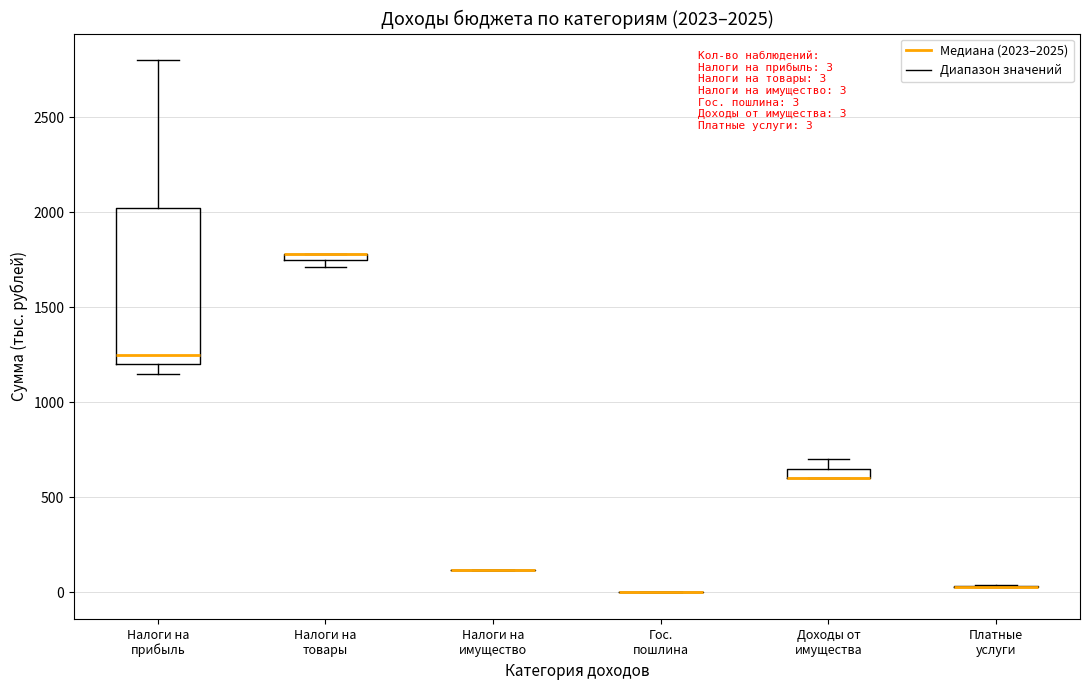

Which box is the tallest, from its lower edge to its upper edge?

Налоги на прибыль